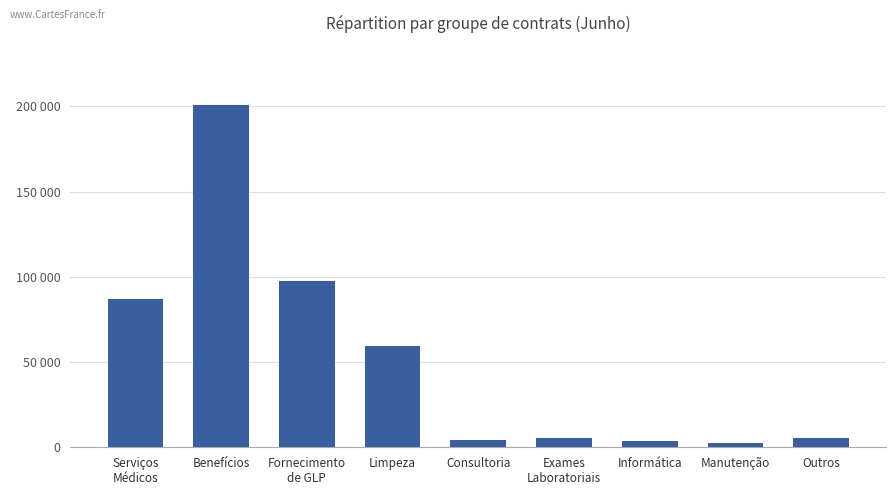

What is the change in value from Benefícios to Exames
Laboratoriais?

-195435